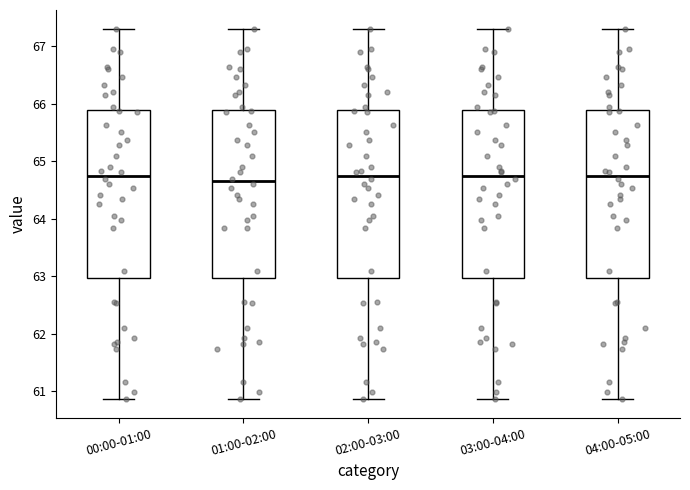

Reading left to right, transcribe this box plot: for each box, give where its median line is, the range the box spans, and where its two whiskers end, as read against the y-axis. The values are not printed on the chart, so give them approximately, as read against the axis.

00:00-01:00: median 64.8, box 63.0 to 65.9, whiskers 60.9 to 67.3
01:00-02:00: median 64.7, box 63.0 to 65.9, whiskers 60.9 to 67.3
02:00-03:00: median 64.8, box 63.0 to 65.9, whiskers 60.9 to 67.3
03:00-04:00: median 64.8, box 63.0 to 65.9, whiskers 60.9 to 67.3
04:00-05:00: median 64.8, box 63.0 to 65.9, whiskers 60.9 to 67.3